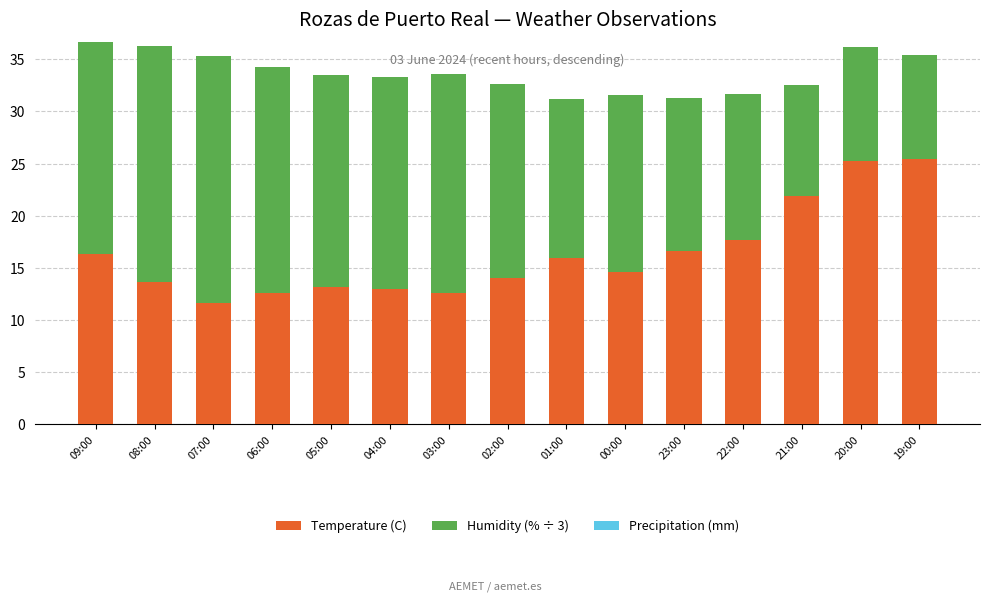

Where is Temperature (C) nearest to the value 18?

22:00